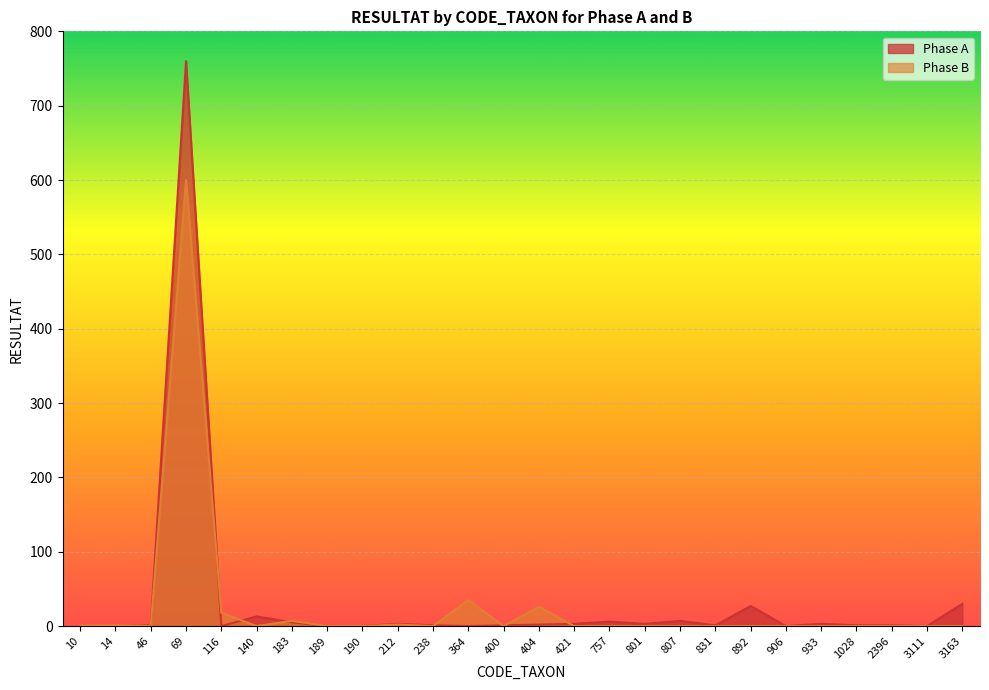

Which label corresponds to the largest value in the chart?

69